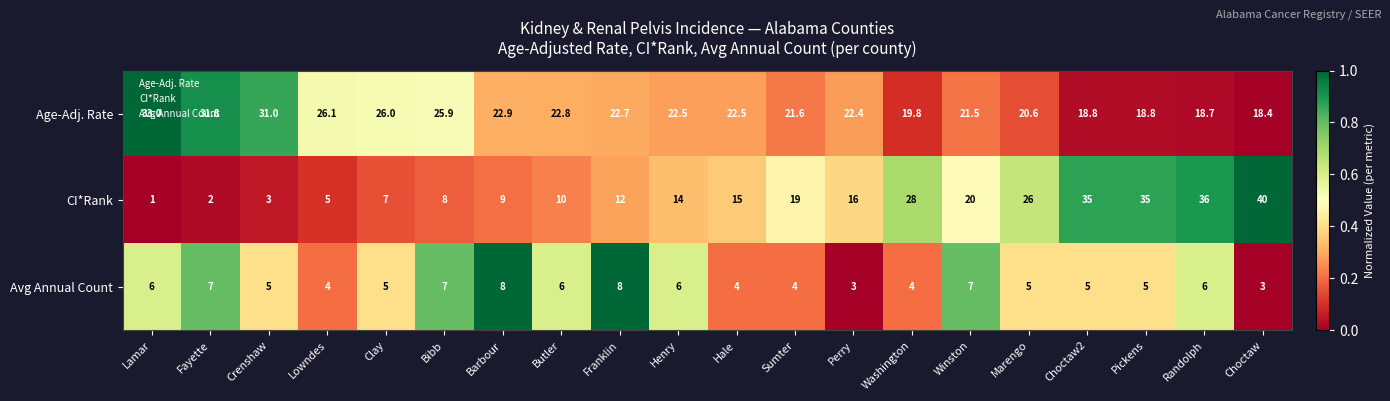

How many data points does each series have?

20